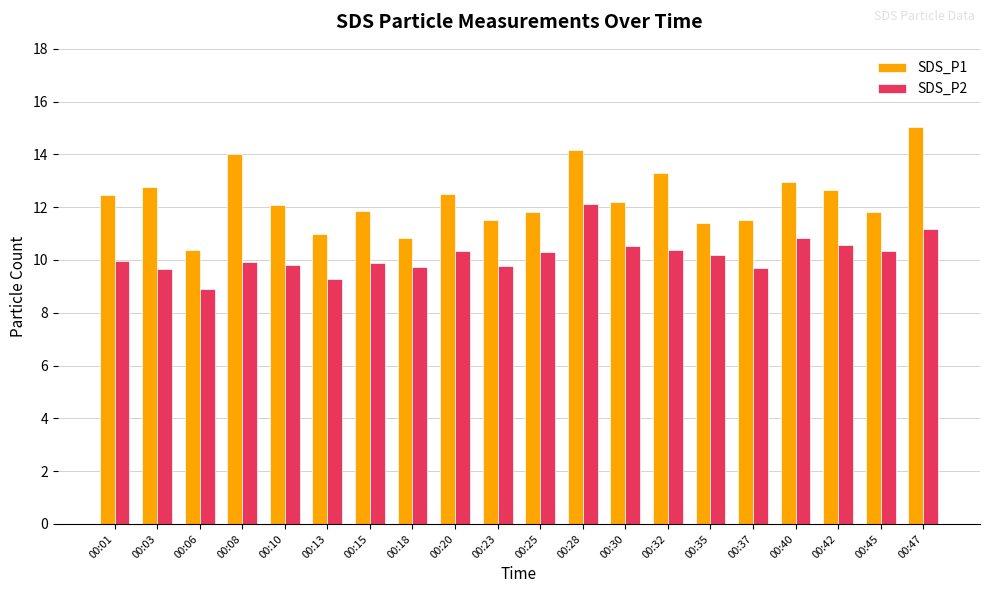

Count the number of data series in this chart.

2